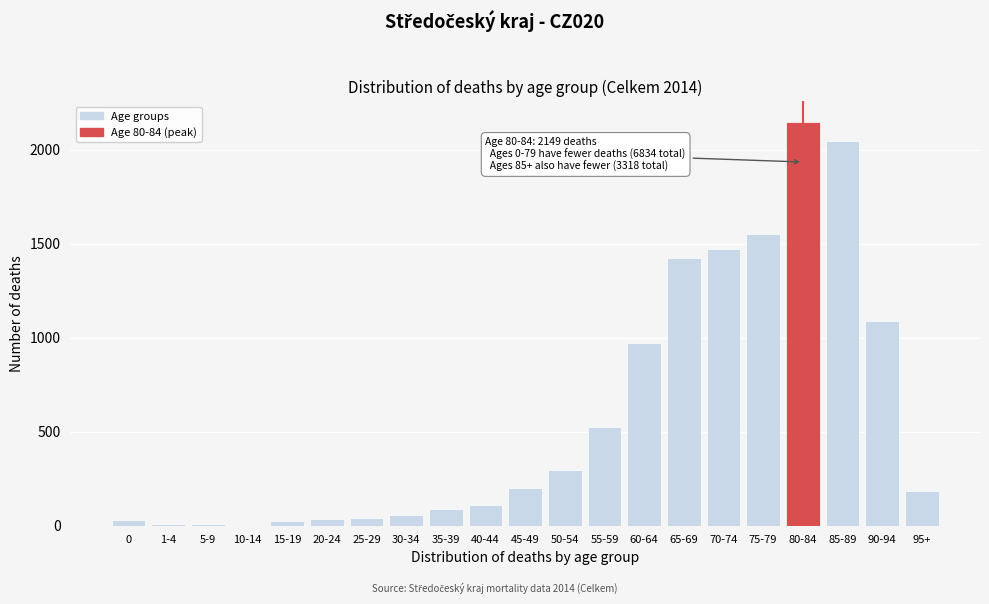

The value at 55-59 is 522. True or false?

True